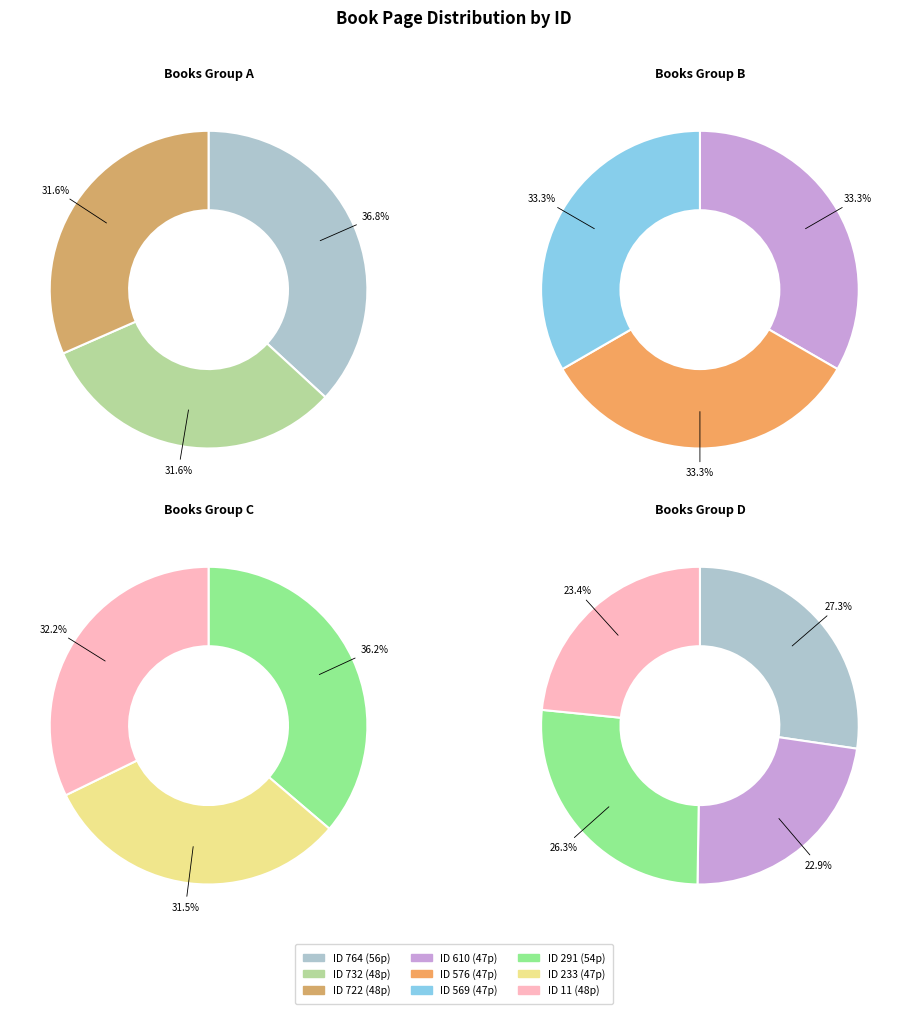

Does 764 represent more than half of the total?

No